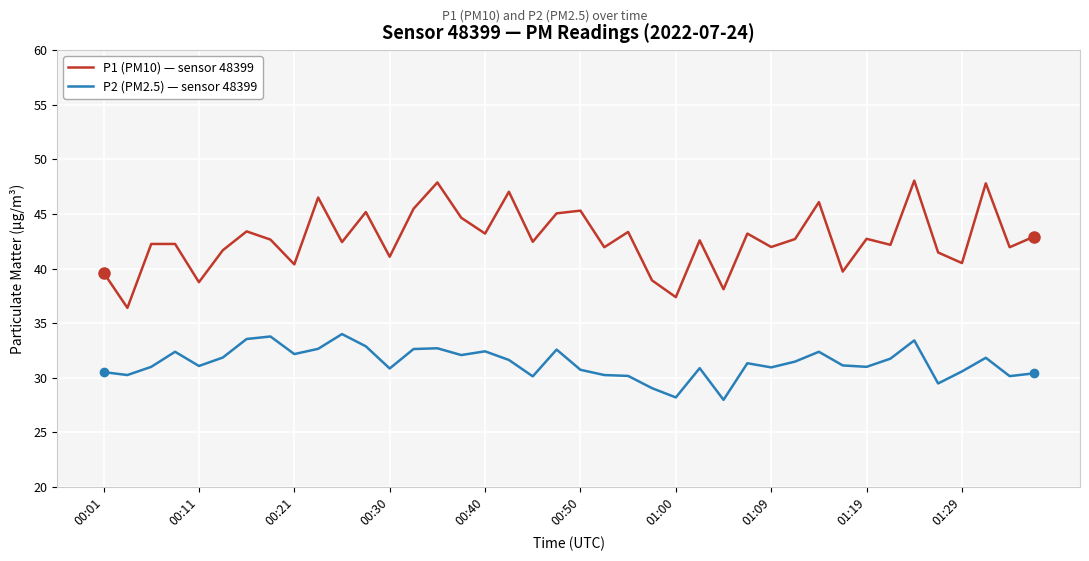

What is the lowest value of the P2 (PM2.5) — sensor 48399 series?

28.0